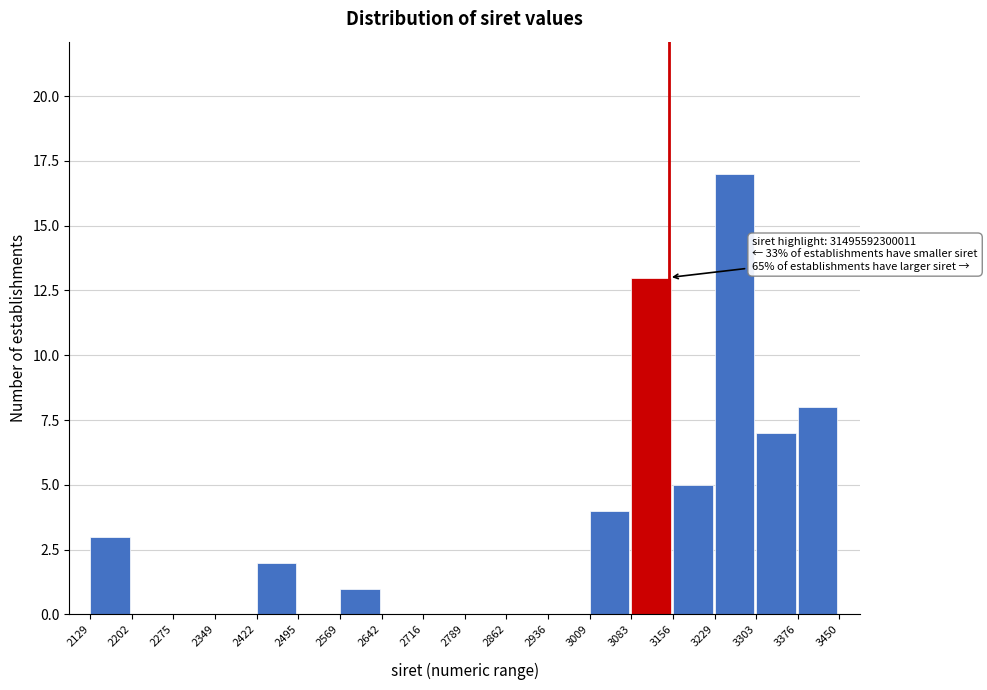

What is the change in value from 3083 to 3156?

-8